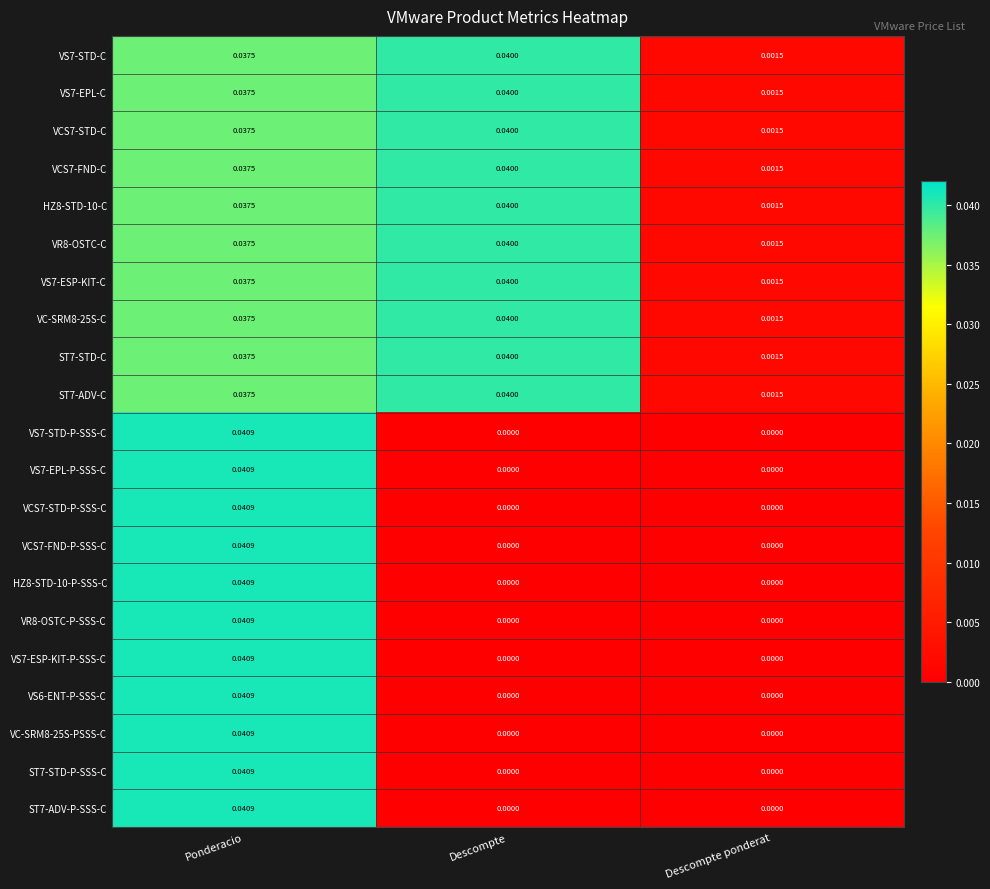

Is the value of HZ8-STD-10-P-SSS-C at Ponderacio greater than the value of ST7-STD-P-SSS-C at Descompte ponderat?

Yes